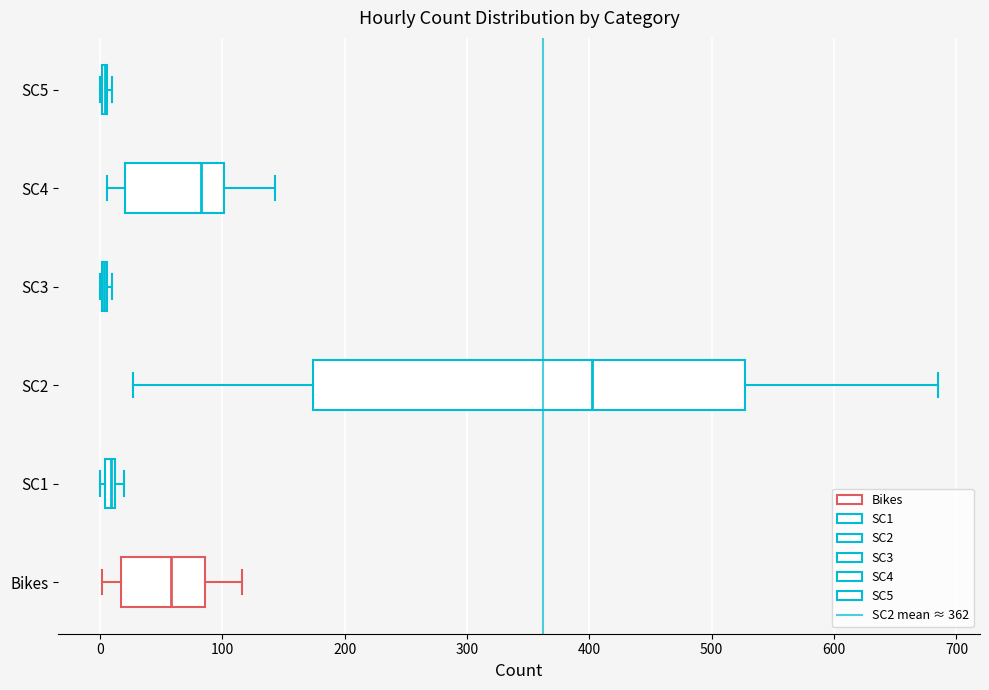

Which box is the widest, from its left edge to its right edge?

SC2